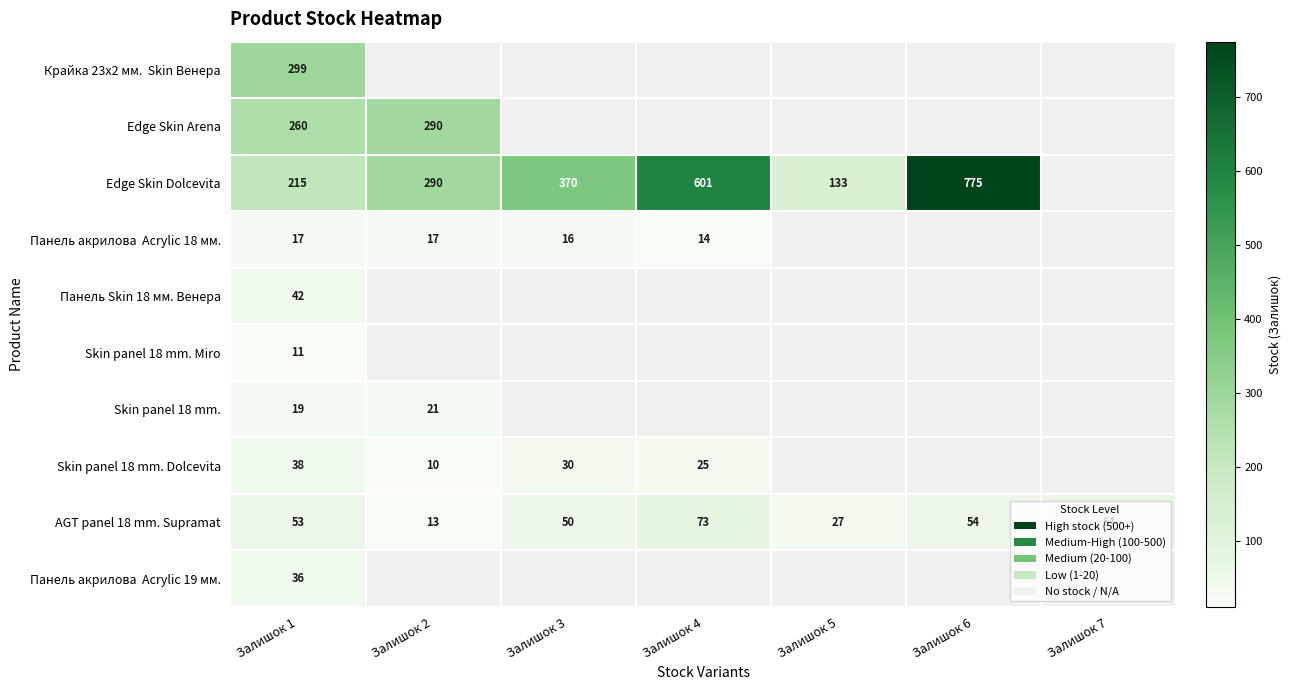

The Skin panel 18 mm. Dolcevita series shows 38 at Залишок 1. True or false?

True